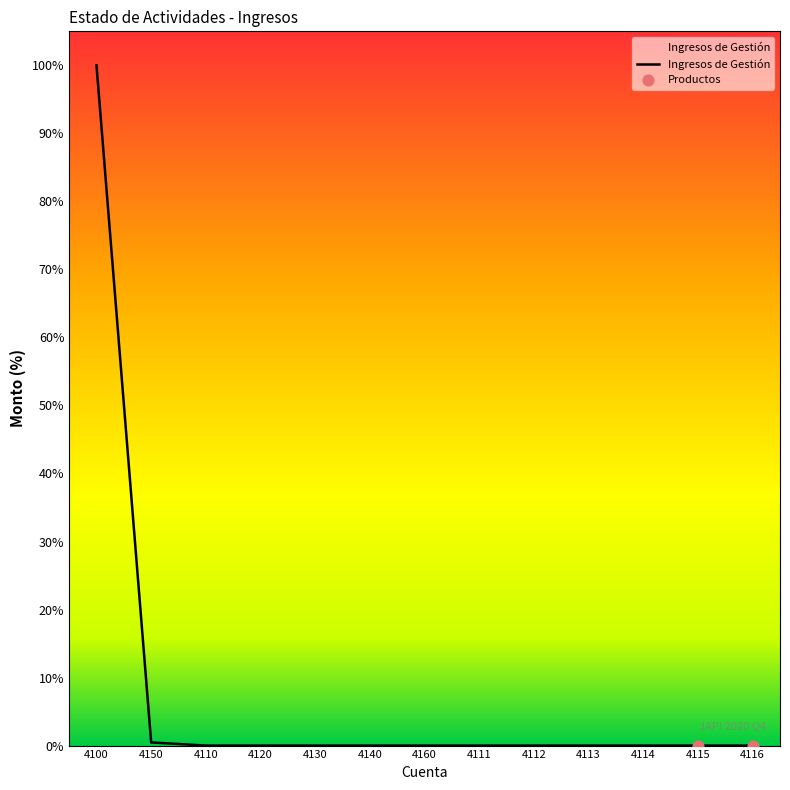

What is the change in value from 4100 to 4114?

-100.0